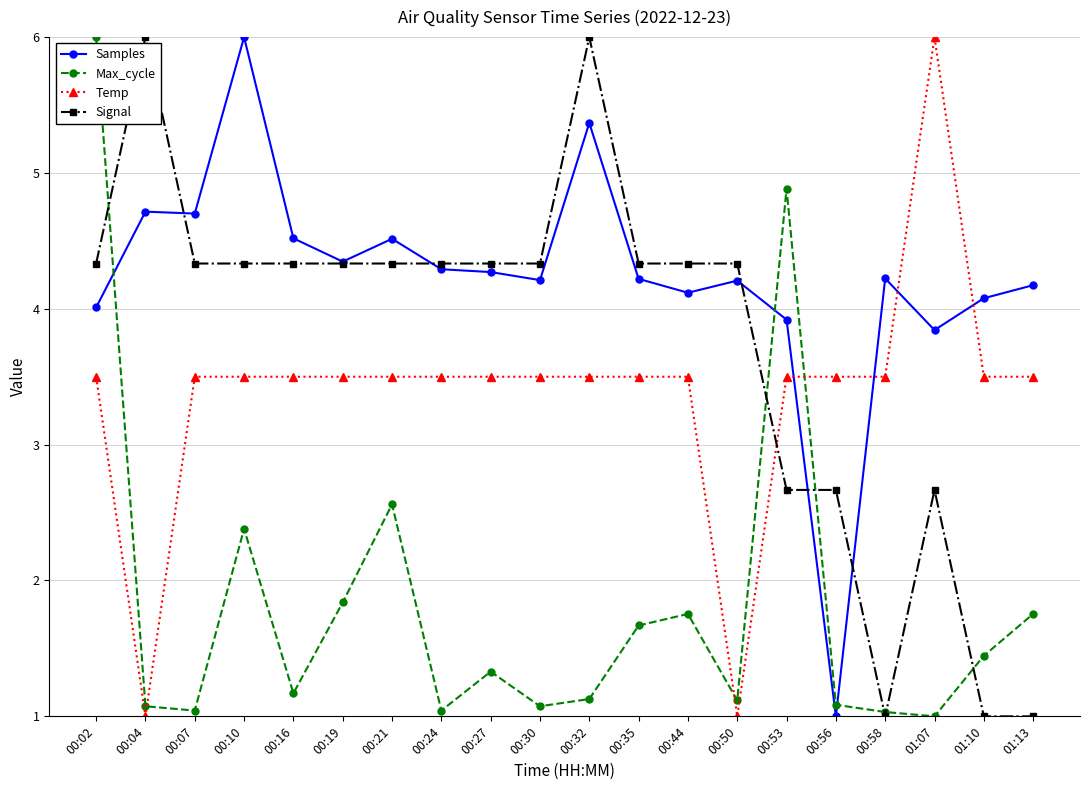

What is the greatest value displayed?

6.0